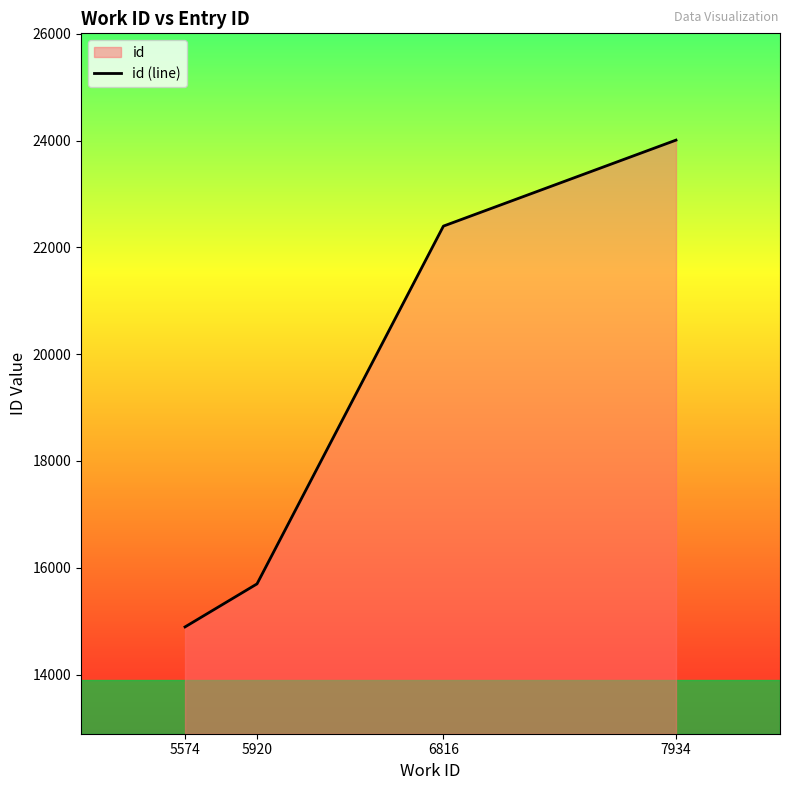

The value at 7934 is 6775. True or false?

False